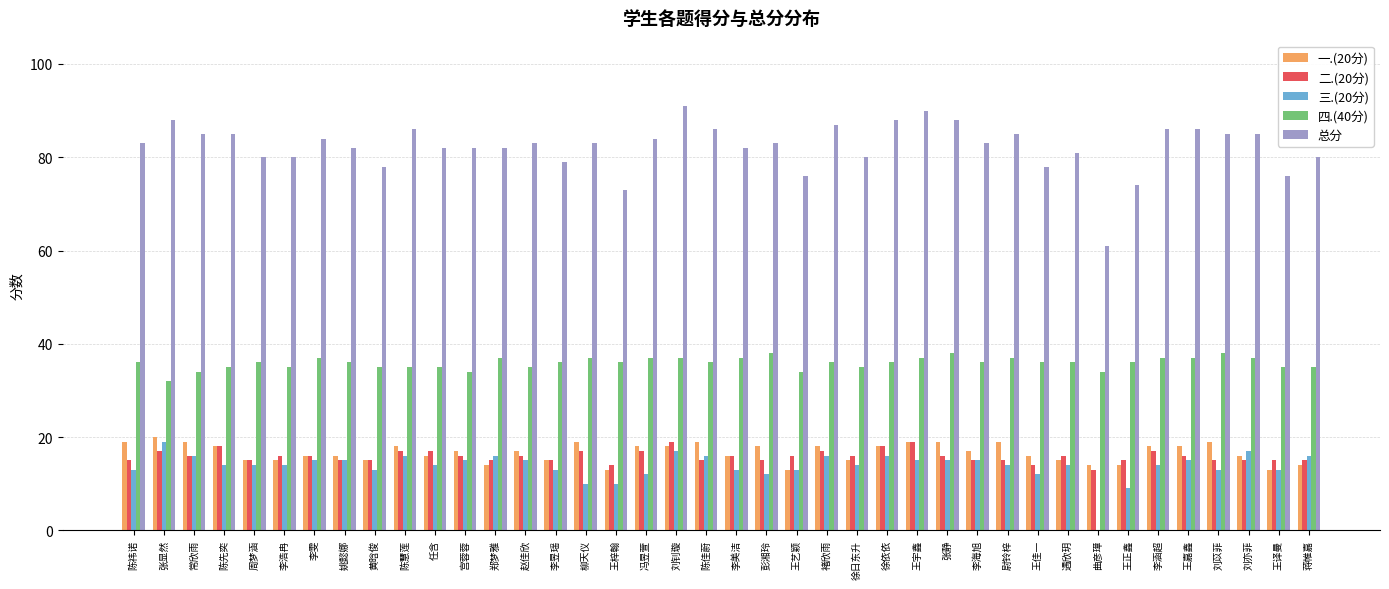

What is the highest value of the 总分 series?

91